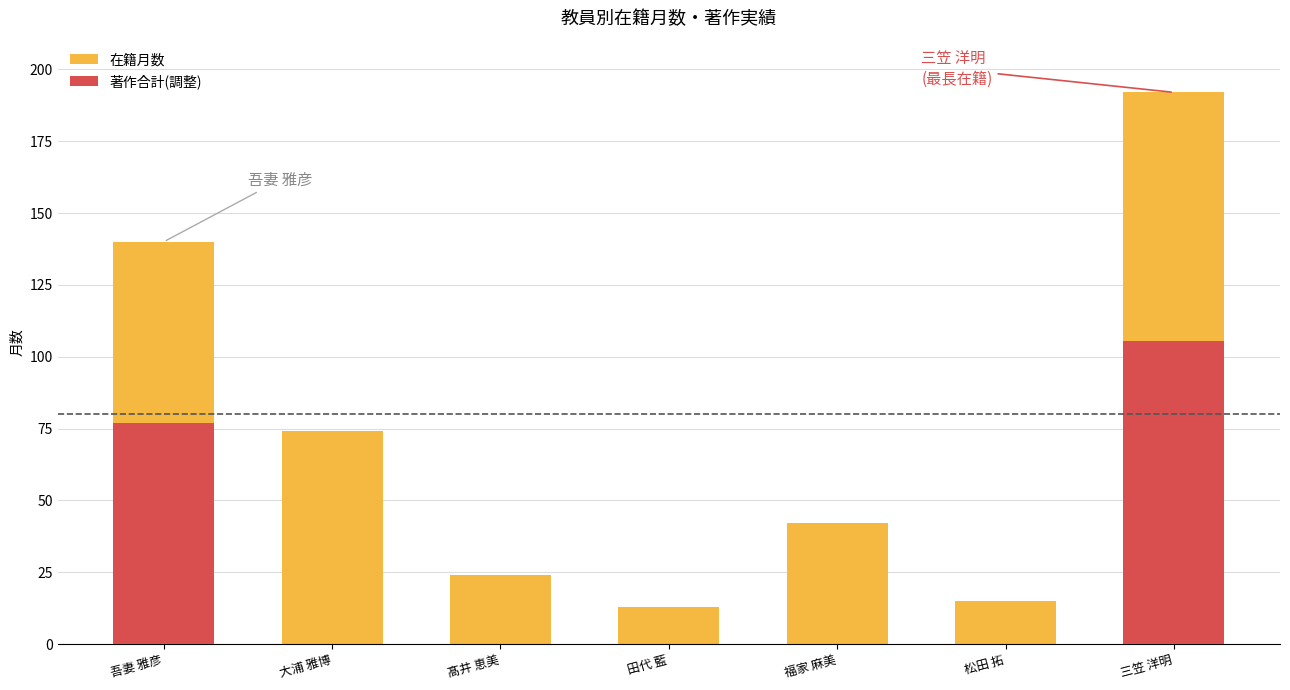

True or false: 著作合計(調整) has a value of 32.2 at 松田 拓.

False